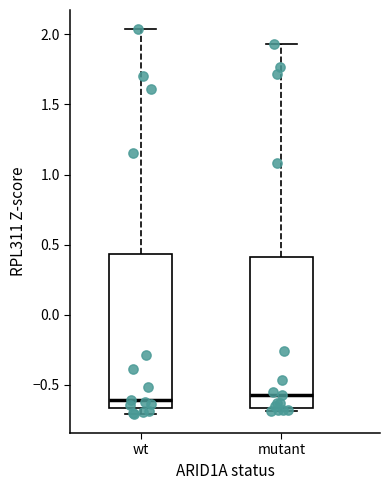

Where is the upper edge of the box for mutant on the y-axis? The values are not printed on the chart, so give them approximately, as read against the axis.

0.40